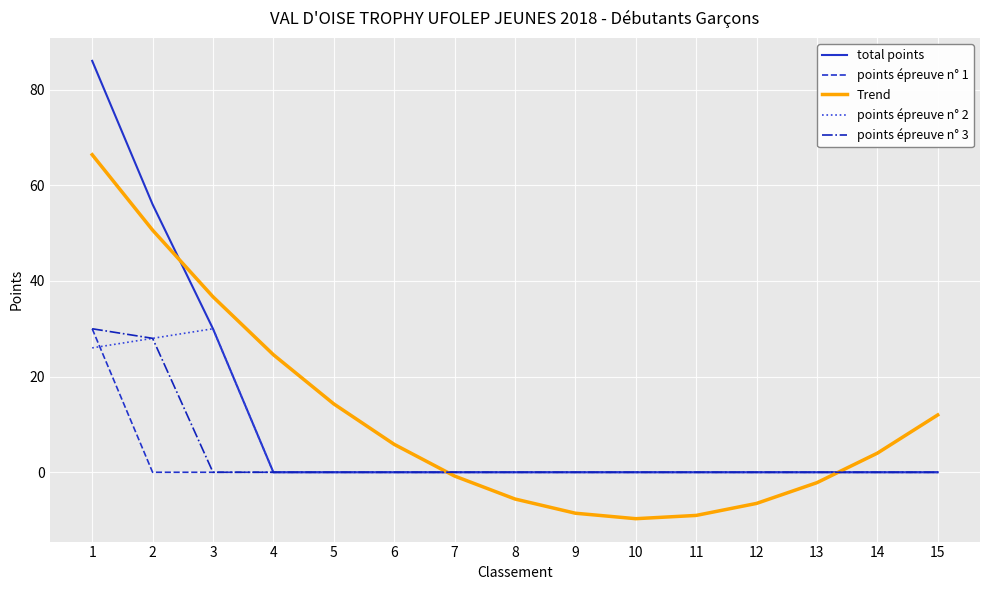

What is the greatest value displayed?

86.0